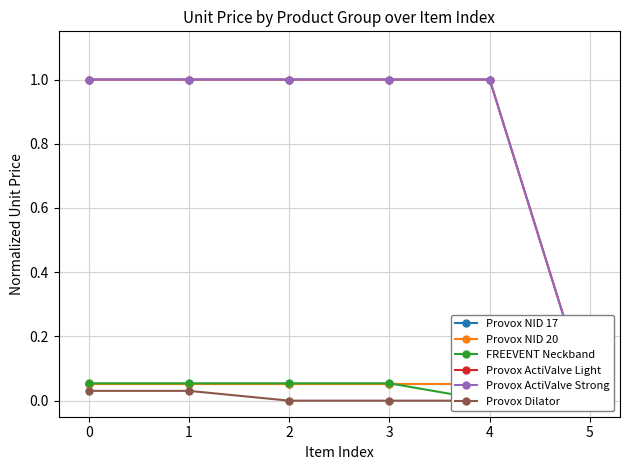

Is it true that Provox ActiValve Light equals 0.0 at 5?

True